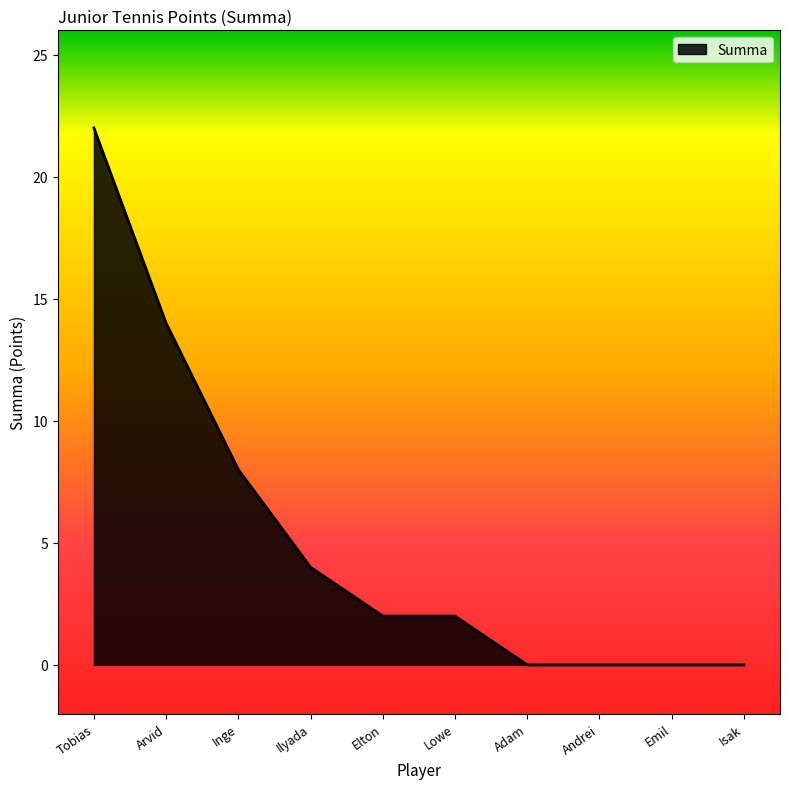

What is the maximum value shown in the chart?

22